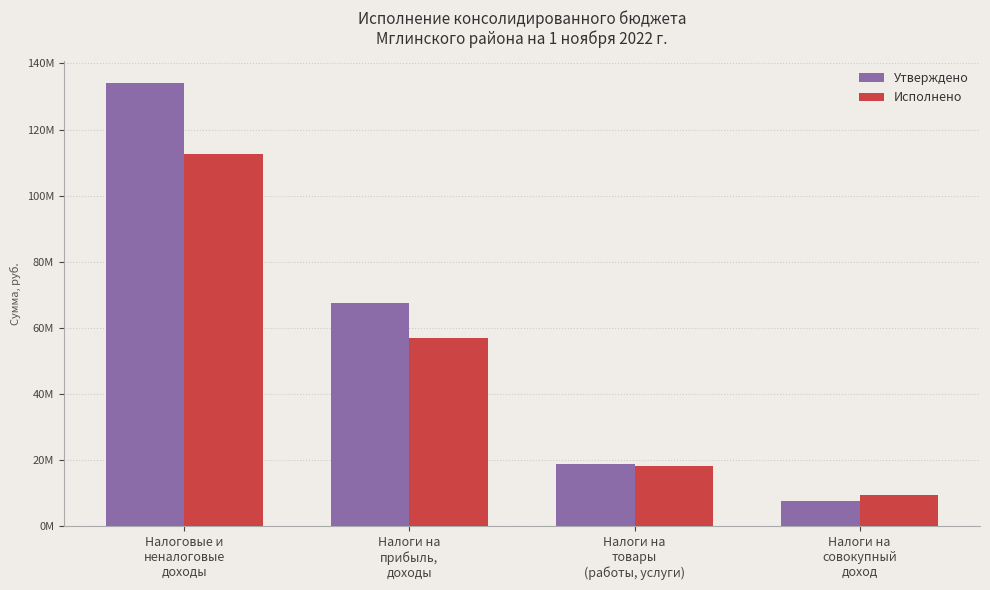

What is the minimum value shown in the chart?

7602200.0